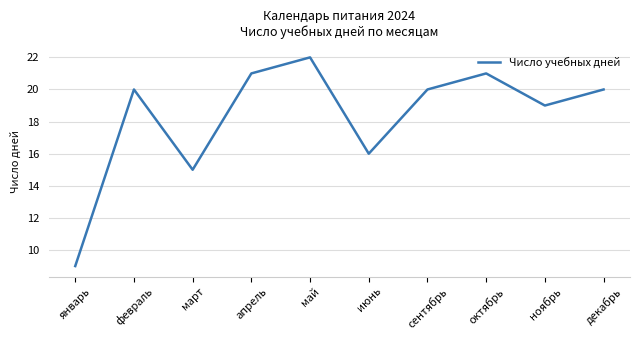

What is the ratio of the value at декабрь to the value at ноябрь?

1.1